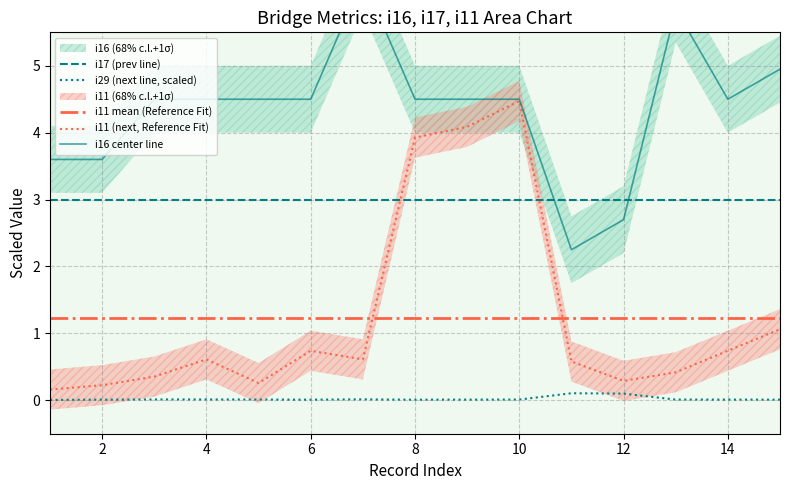

True or false: i11 mean (Reference Fit) has a value of 2.0 at 14.

False